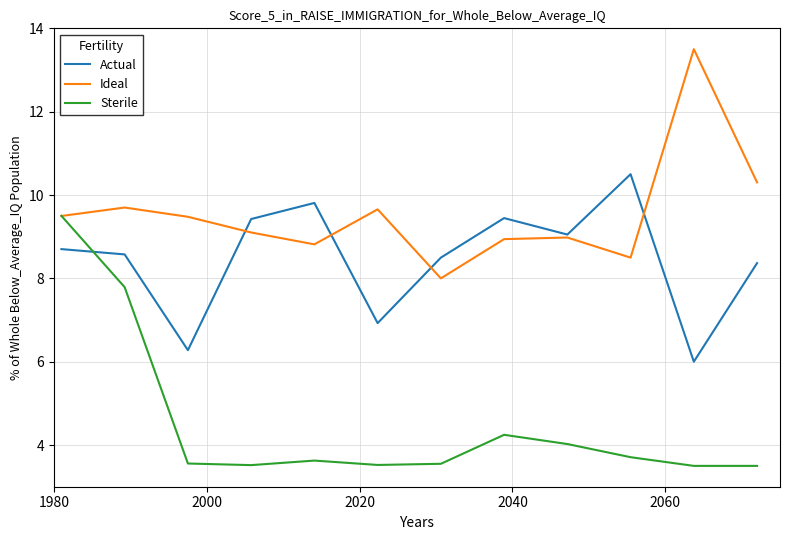

Which series has the widest spread of values?

Sterile